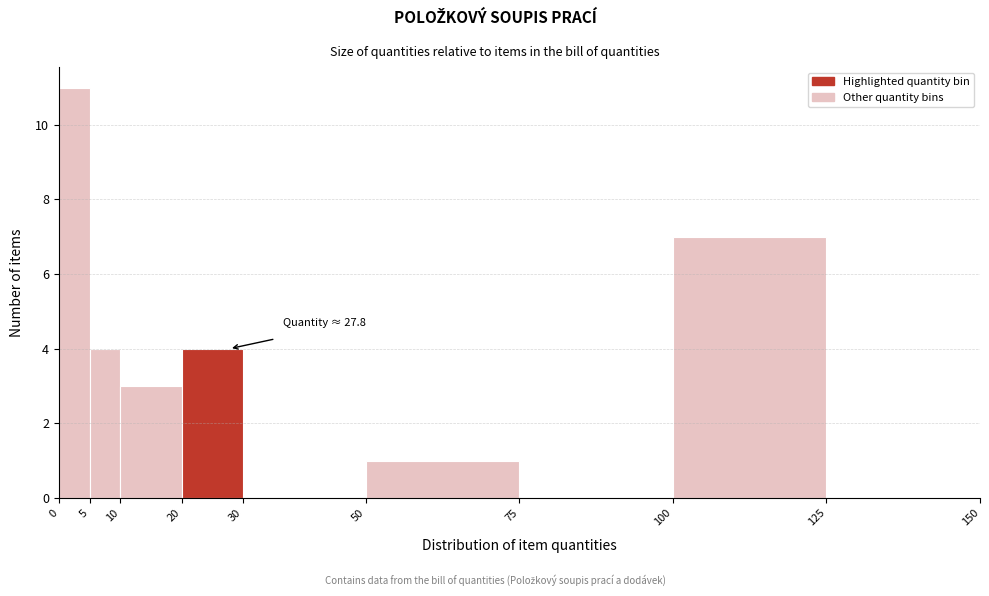

Over which range of the x-axis is the bar tallest?

0 to 5